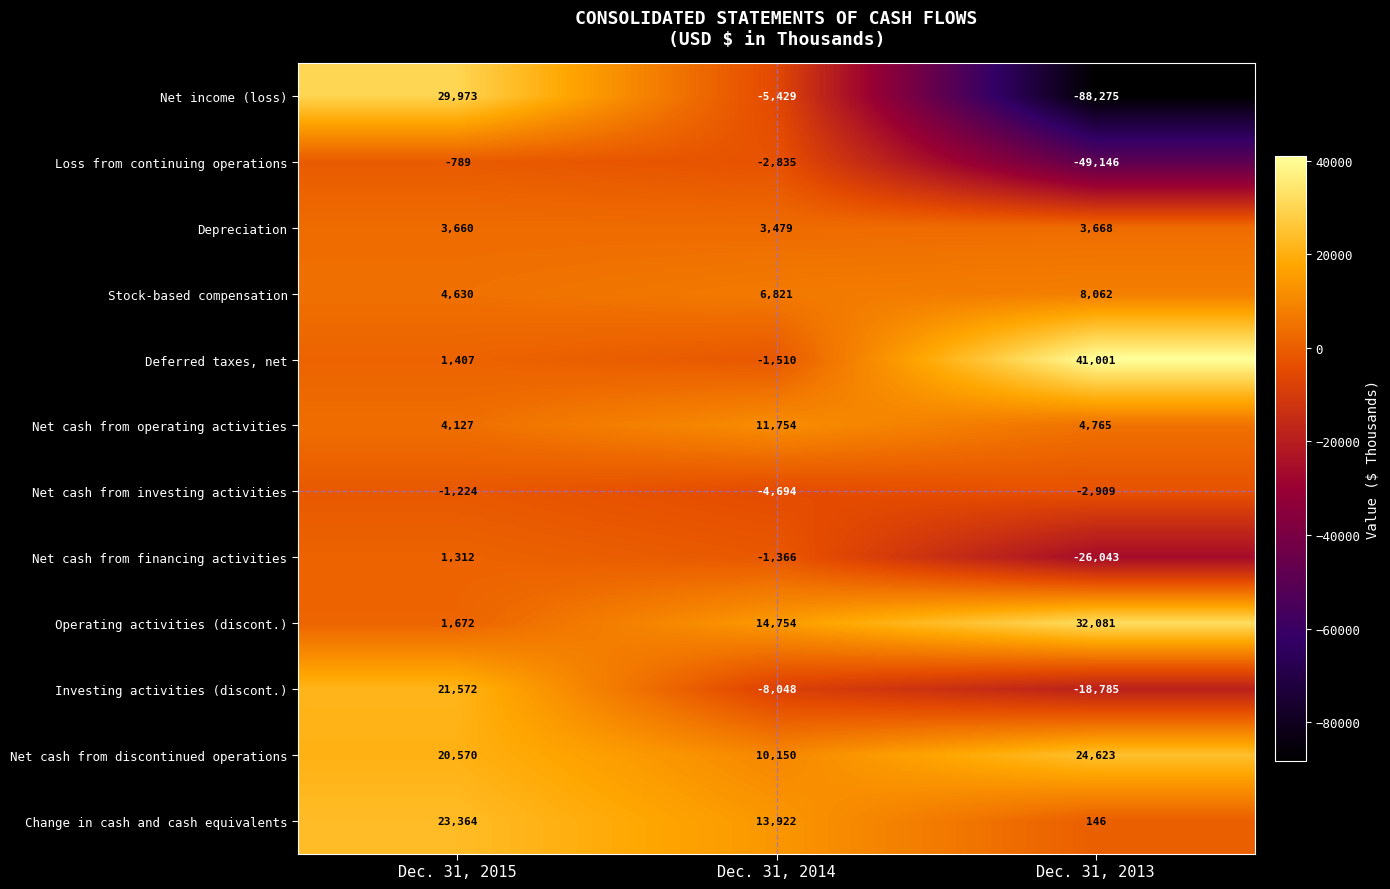

Which series has the largest range (max minus min)?

Net income (loss)